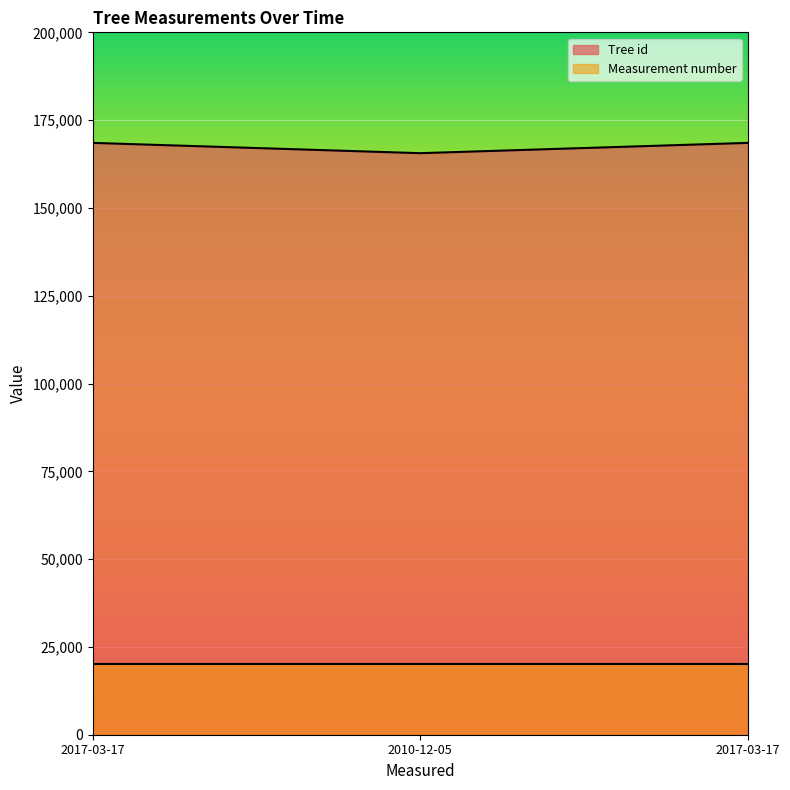

What is the minimum value shown in the chart?

20000